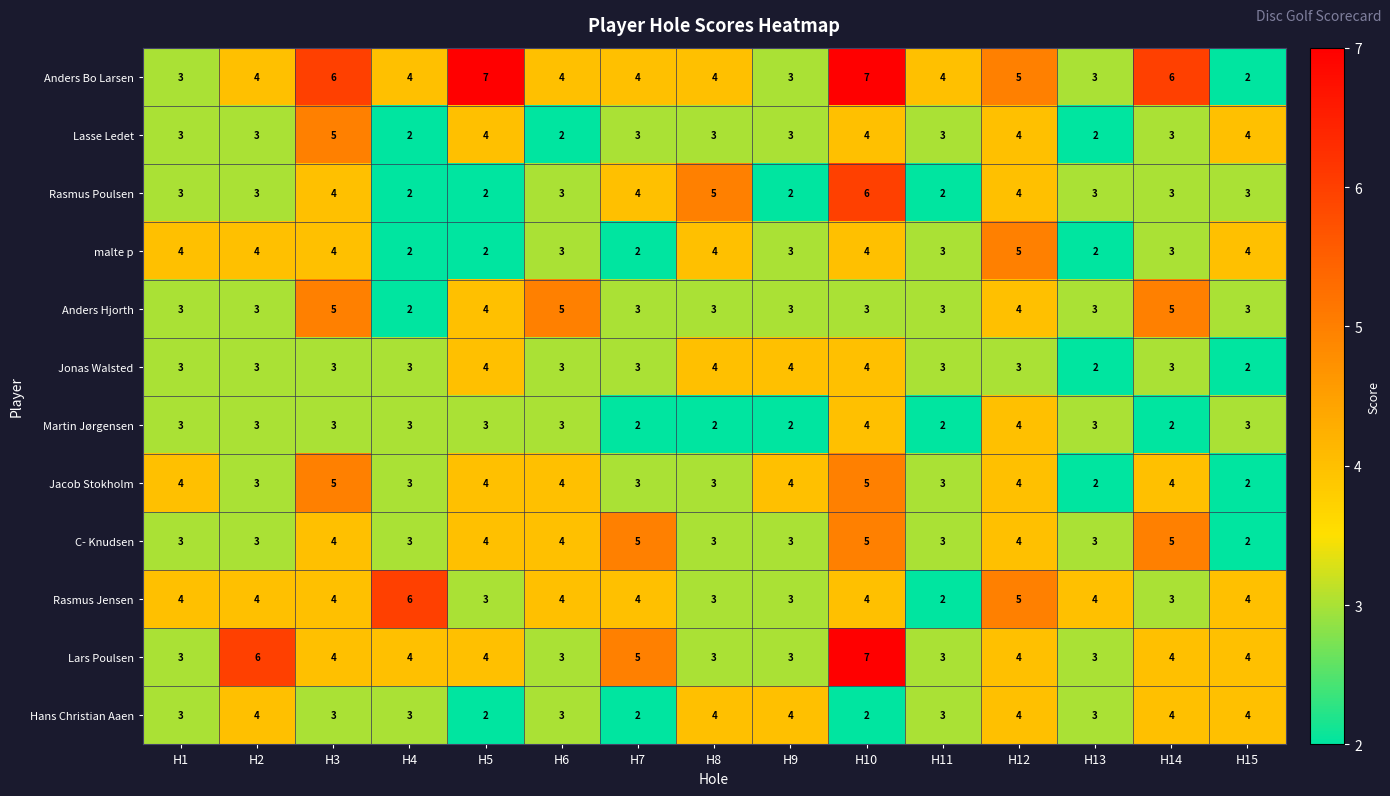

What is the average value of the Hans Christian Aaen series?

3